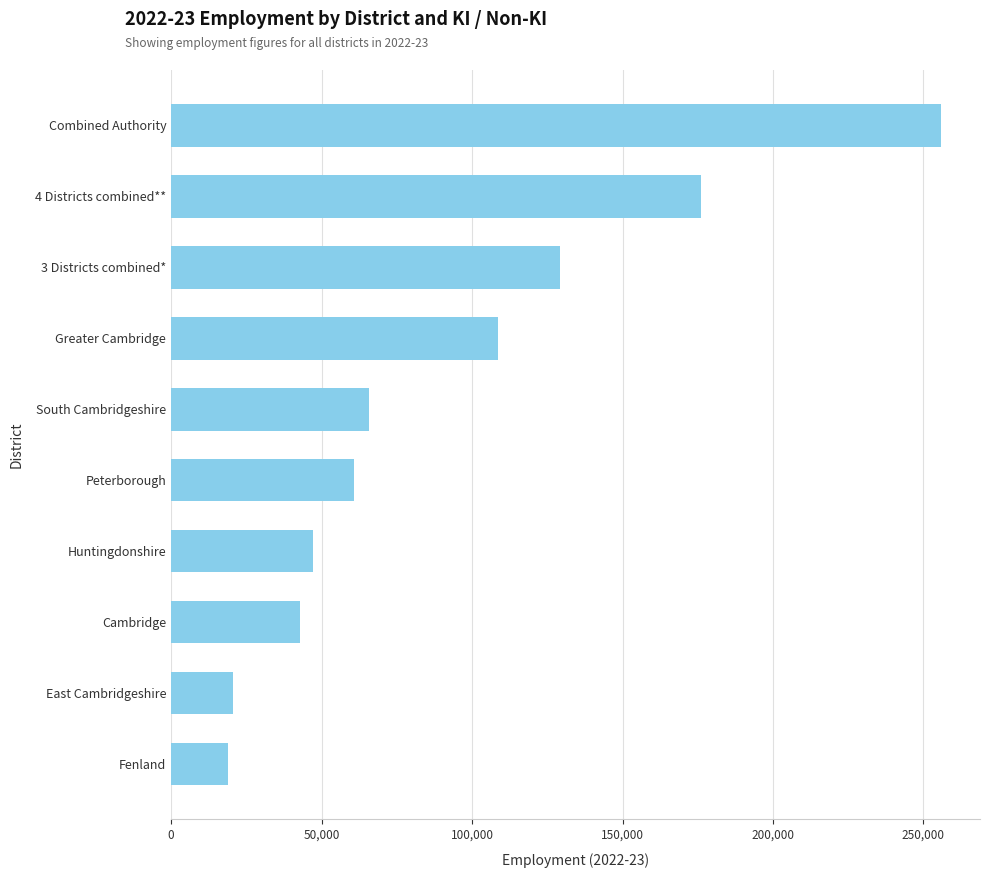

Are the bars grouped side by side (vs. stacked)?

No